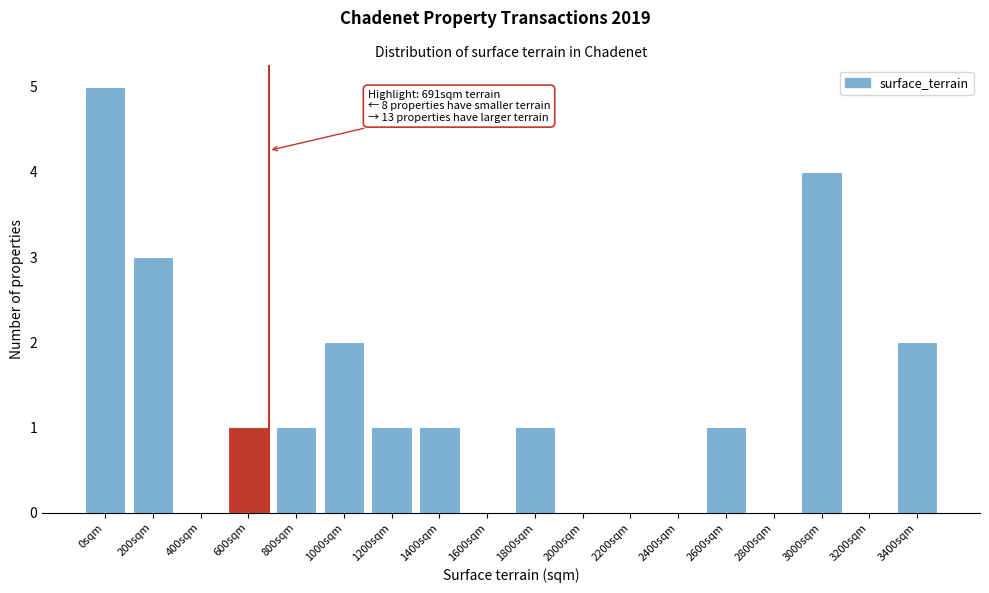

Reading left to right, transcribe all the data shown in this chart.

0sqm=5	200sqm=3	400sqm=0	600sqm=1	800sqm=1	1000sqm=2	1200sqm=1	1400sqm=1	1600sqm=0	1800sqm=1	2000sqm=0	2200sqm=0	2400sqm=0	2600sqm=1	2800sqm=0	3000sqm=4	3200sqm=0	3400sqm=2